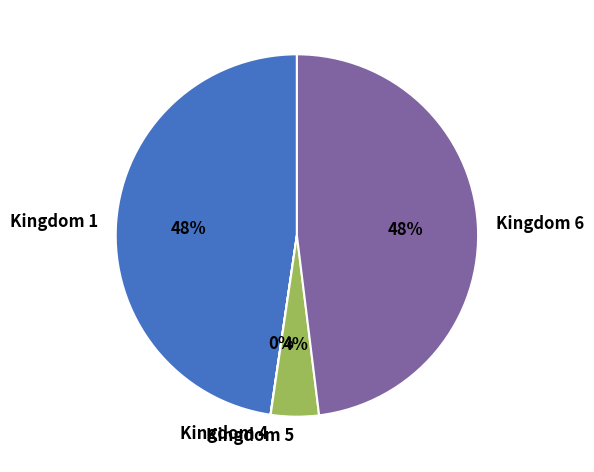

The Kingdom 1 slice represents 48% of the pie. True or false?

True